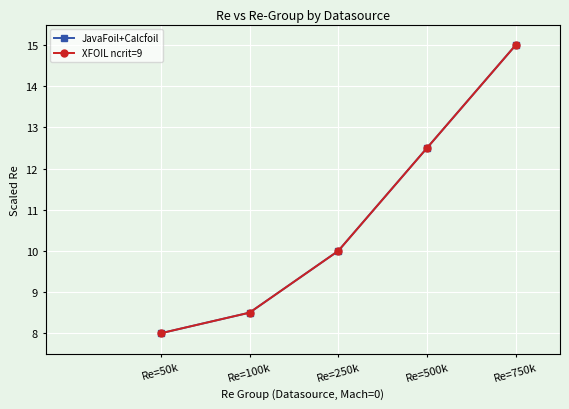

What is the minimum value for JavaFoil+Calcfoil?

8.0